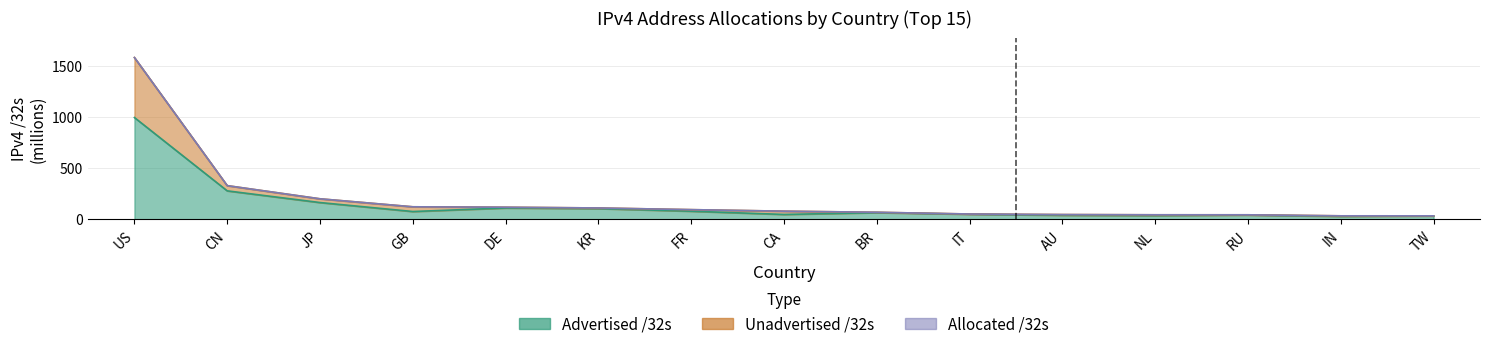

What is the label of the 11th point from the right?

DE